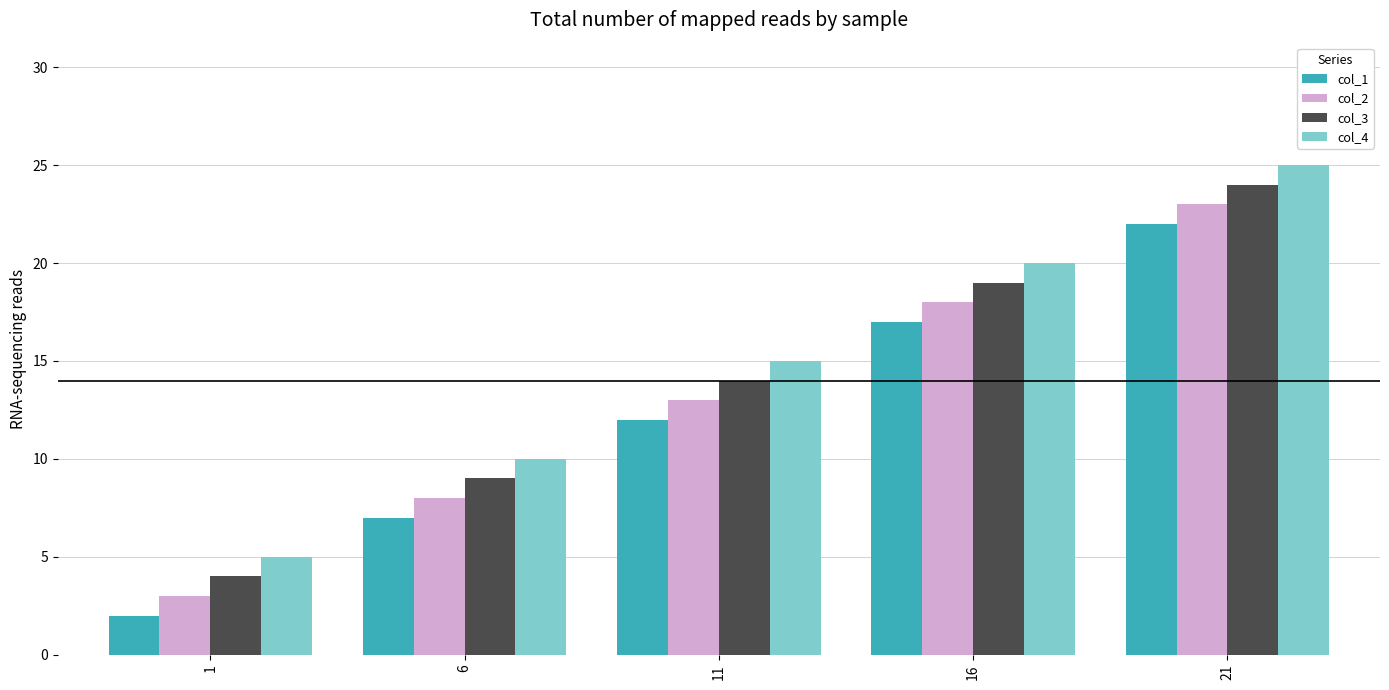

What is the sum of all col_2 values?

65